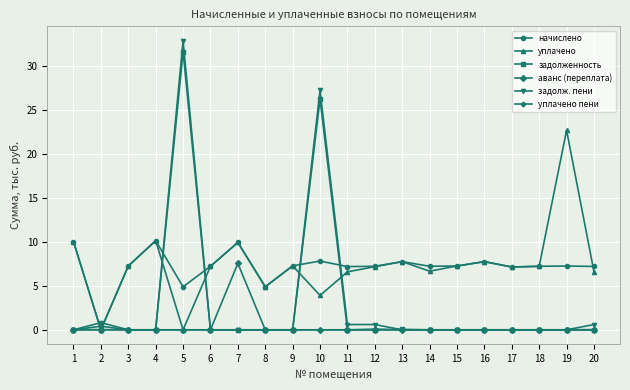

At which label is задолженность closest to 15?

10